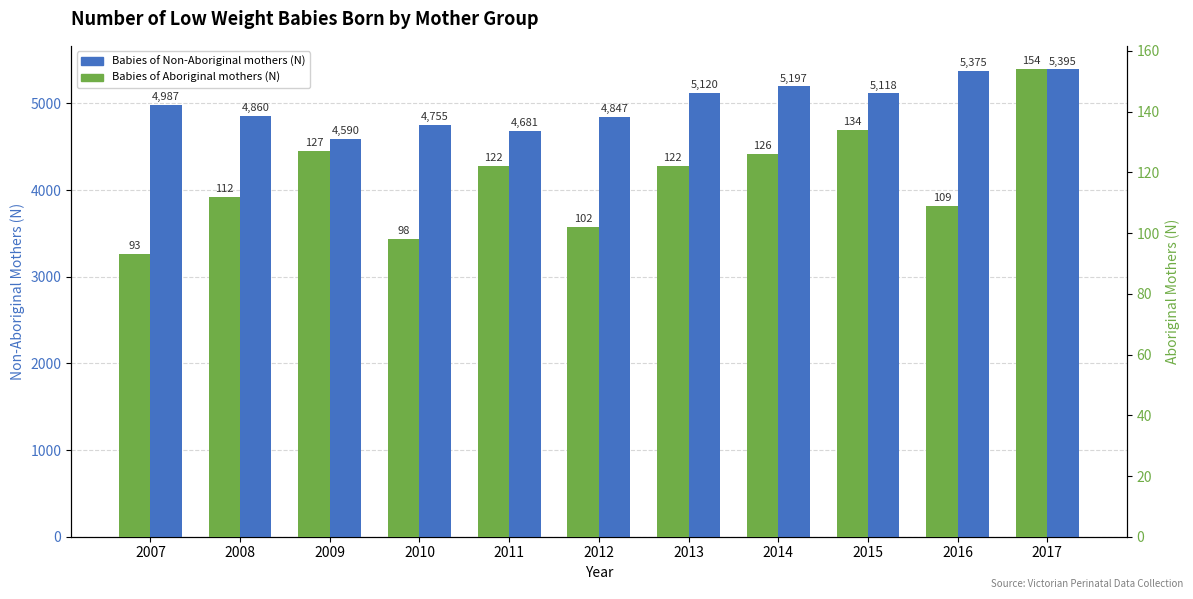

Between 2017 and 2007, which is larger?

2017